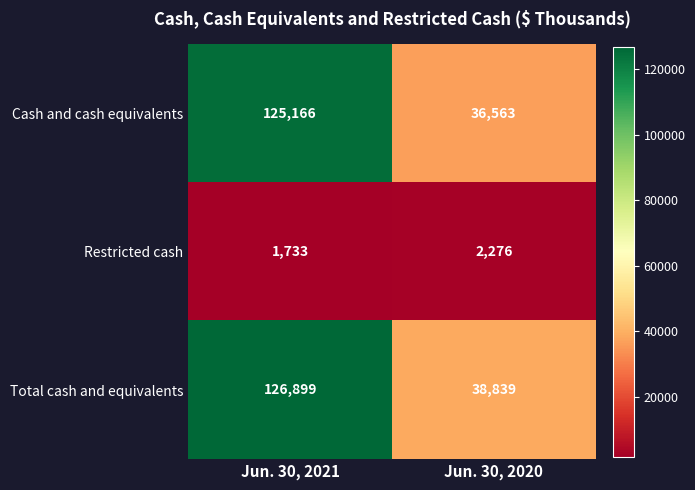

At which category is the sum across all series the highest?

Jun. 30, 2021